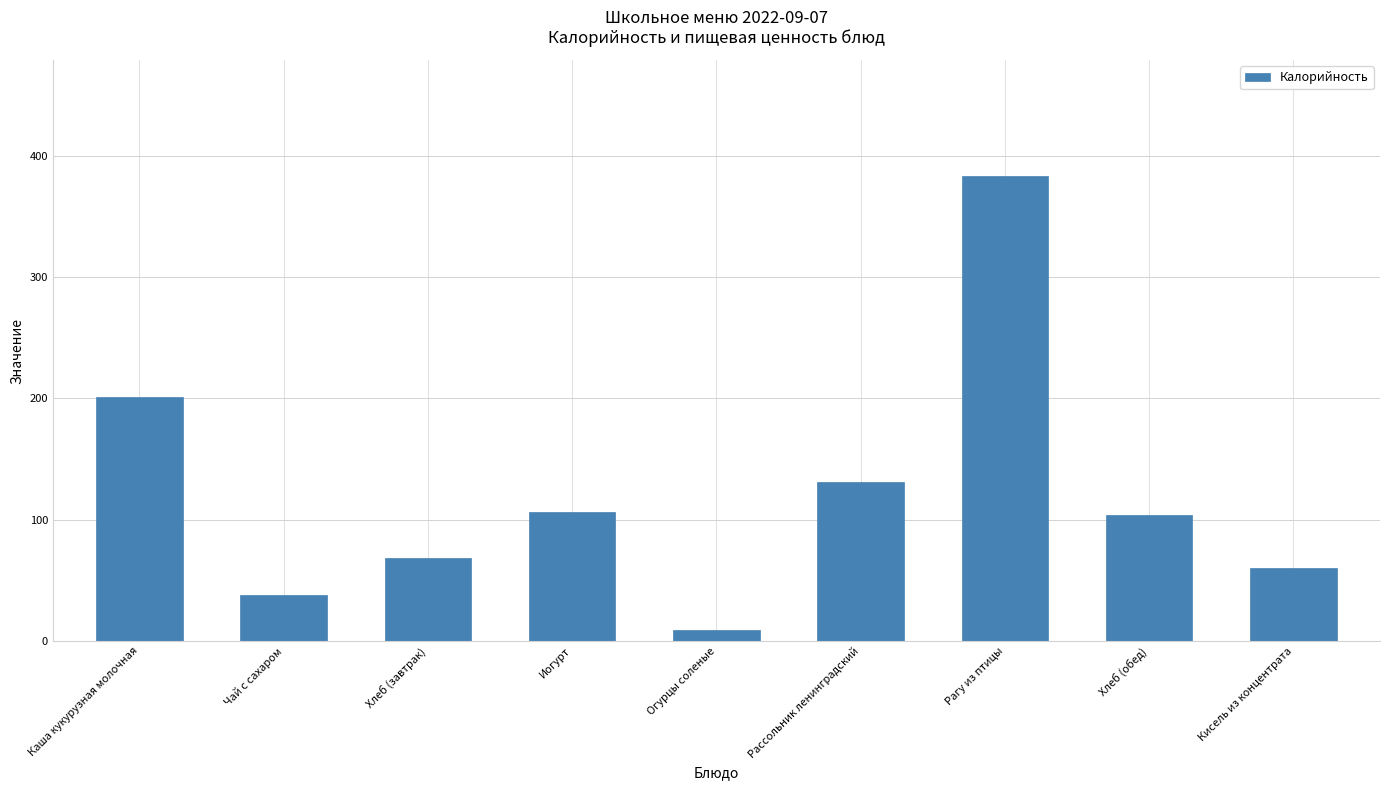

Is it true that the value at Каша кукурузная молочная is 86.5?

False